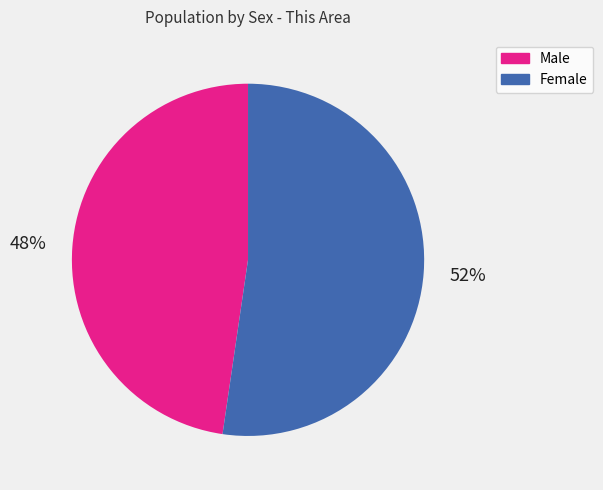

How many slices are in this pie chart?

2